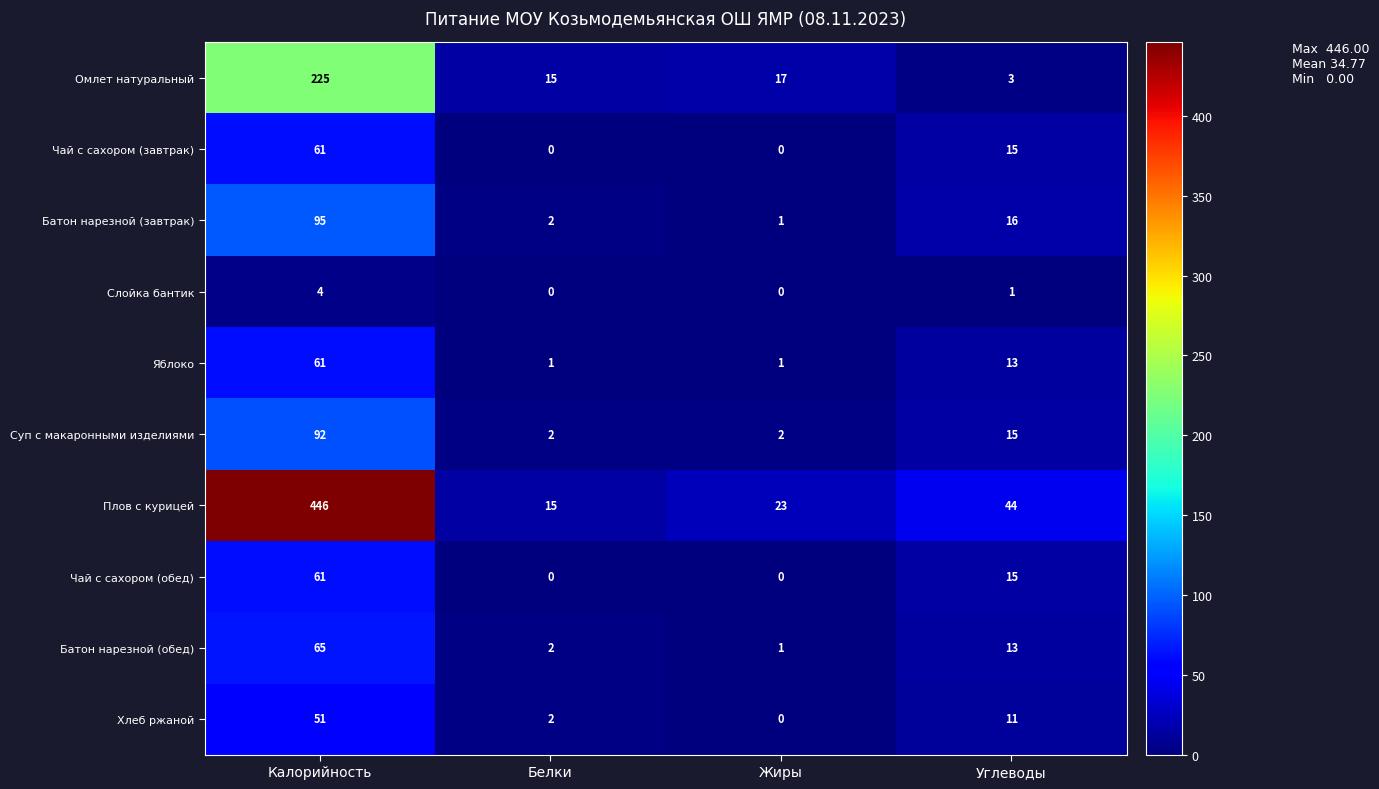

What is the difference between the Чай с сахором (завтрак) values at Калорийность and Углеводы?

46